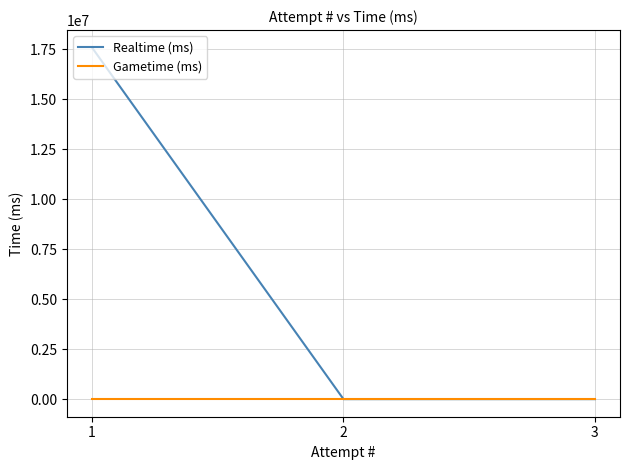

At which category does the chart reach its minimum across all series?

3